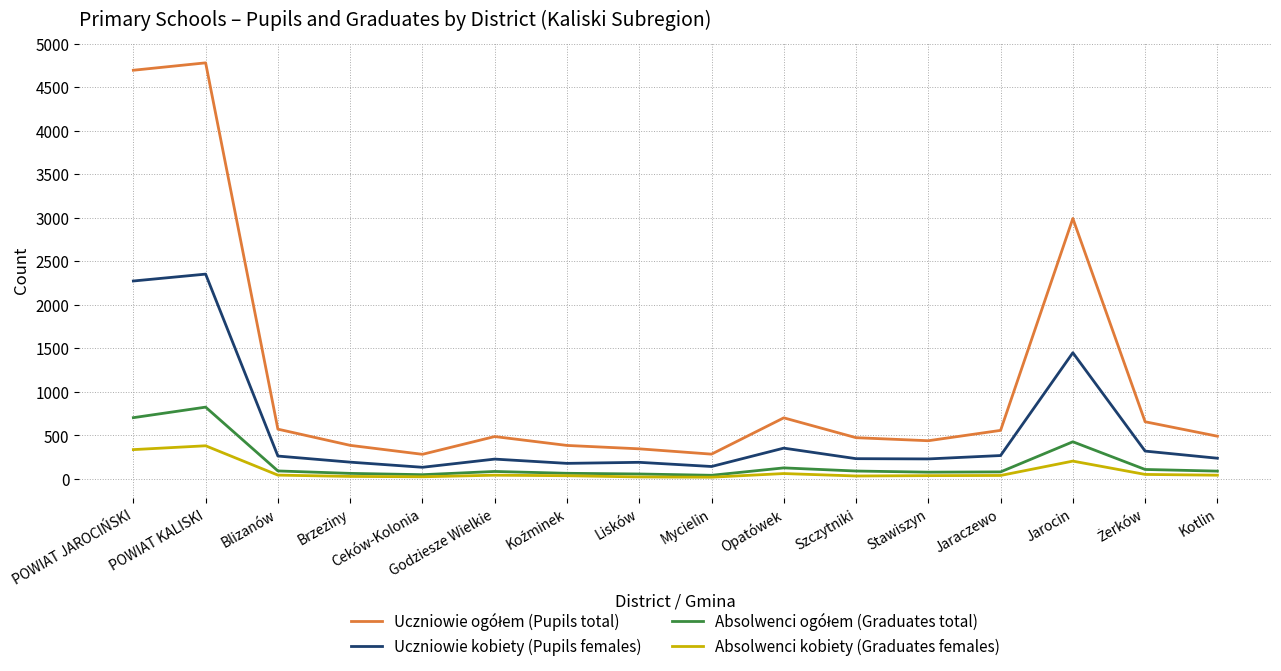

True or false: Uczniowie kobiety (Pupils females) has a value of 2352 at POWIAT KALISKI.

True